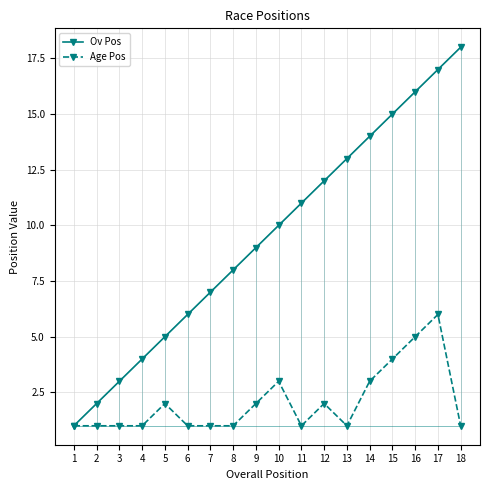

At which label does Ov Pos reach its minimum?

1